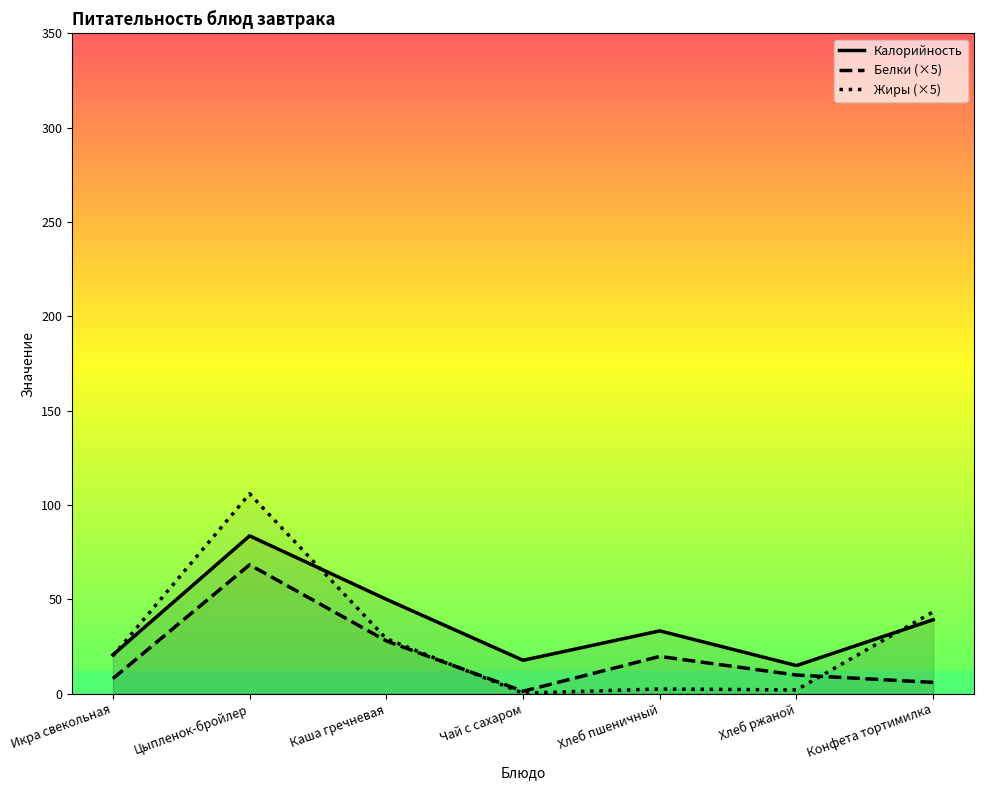

True or false: Жиры and Калорийность cross at least once.

True